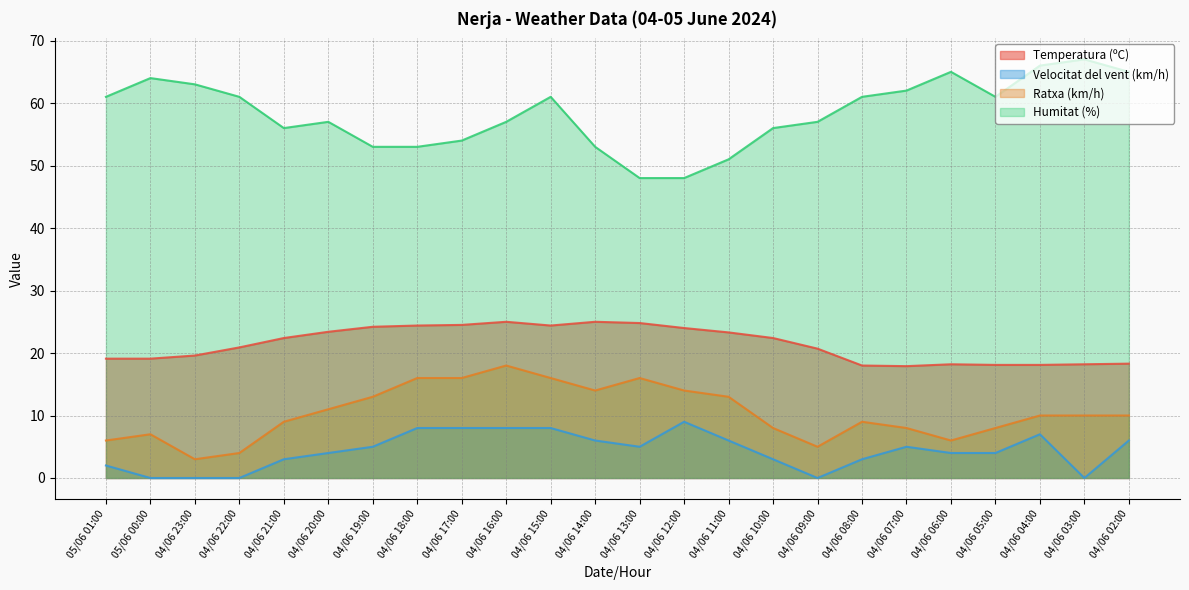

At 04/06 19:00, list the series in order from smallest to largest.

Velocitat del vent (km/h), Ratxa (km/h), Temperatura (ºC), Humitat (%)